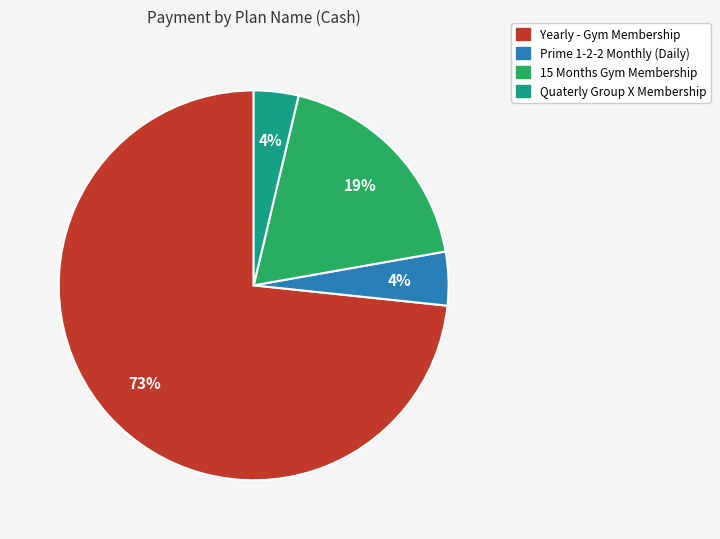

To the nearest percent, what is the combined percentage of 15 Months Gym Membership and Prime 1-2-2 Monthly (Daily)?

23%